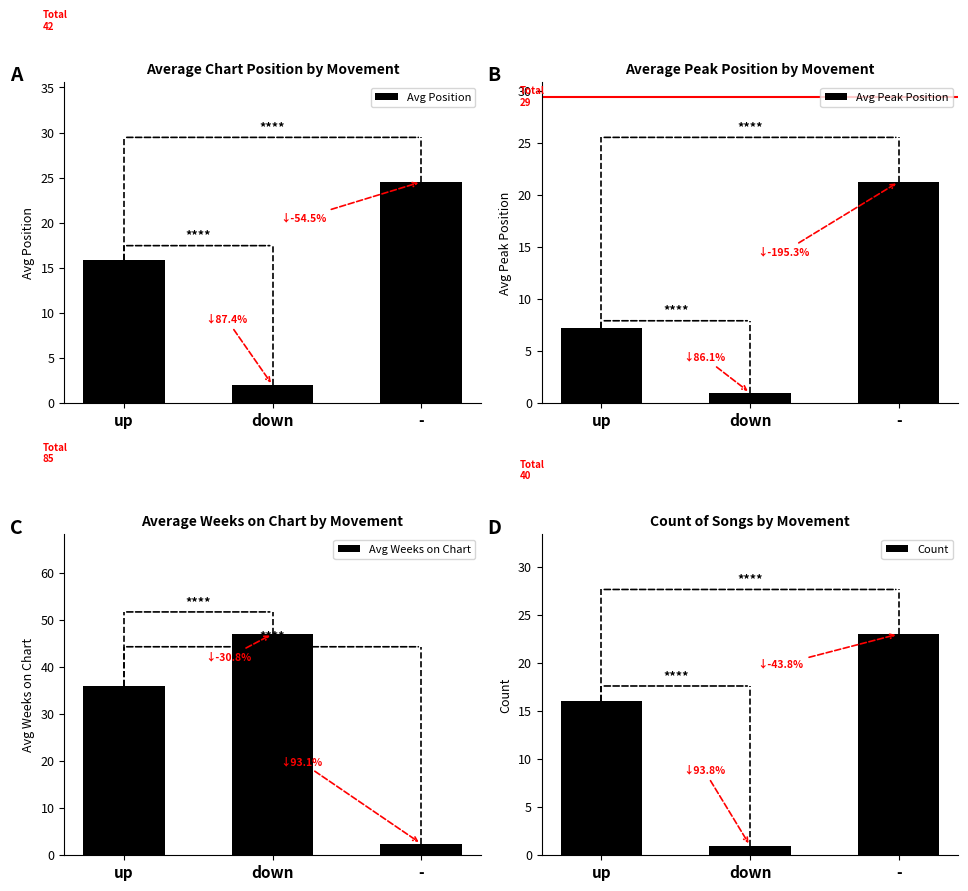

What is the label of the 1st bar from the left?

up